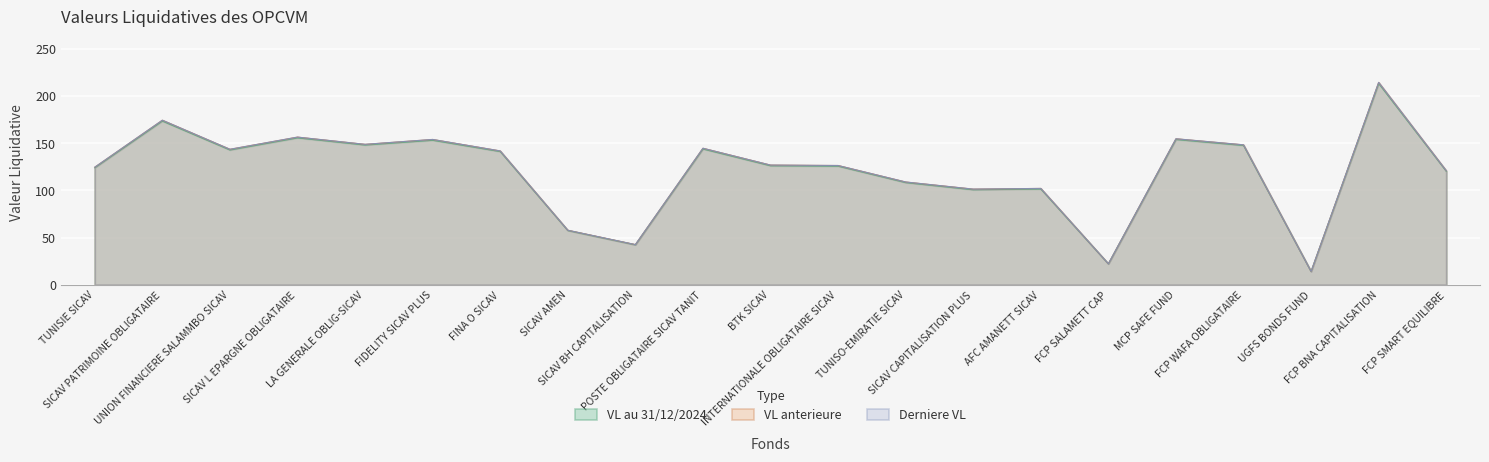

What is the highest value of the Derniere VL series?

214.3